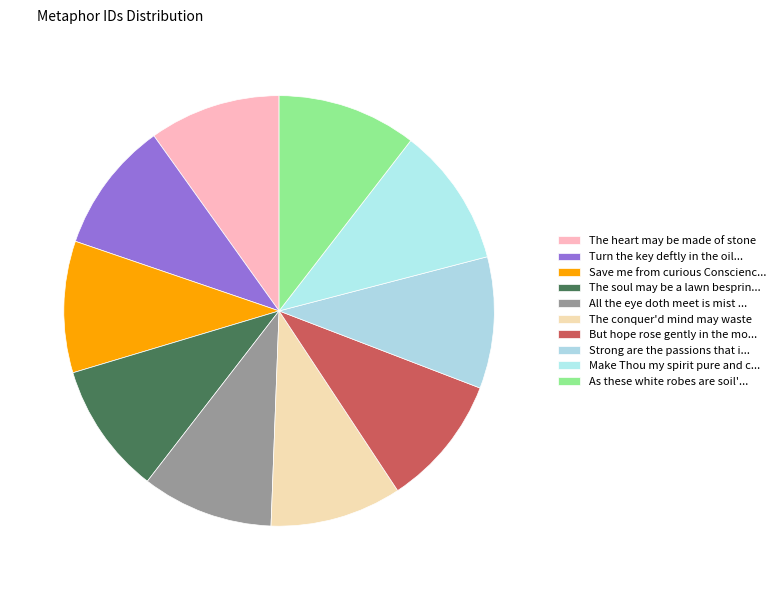

Rank the categories by value from highest to lowest.

As these white robes are soil'd, Make Thou my spirit pure and clear, Strong are the passions that invade, But hope rose gently in the mother's, The conquer'd mind may waste, All the eye doth meet is mist and crag, The soul may be a lawn besprinkled, Save me from curious Conscience, Turn the key deftly in the oiled wards, The heart may be made of stone